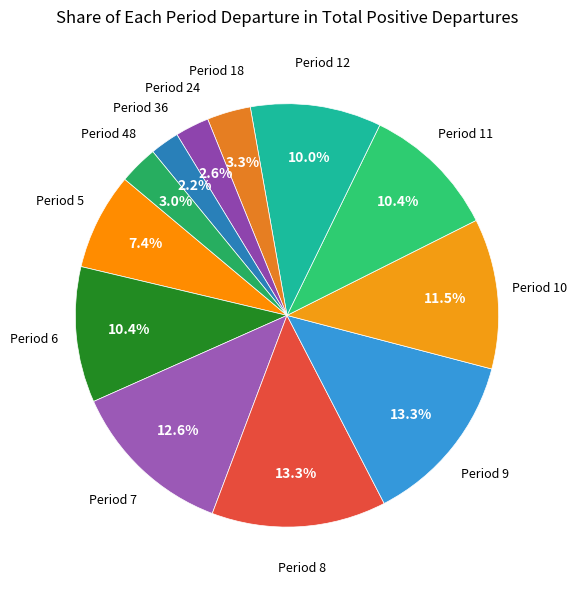

True or false: Period 36 accounts for 14% of the total.

False